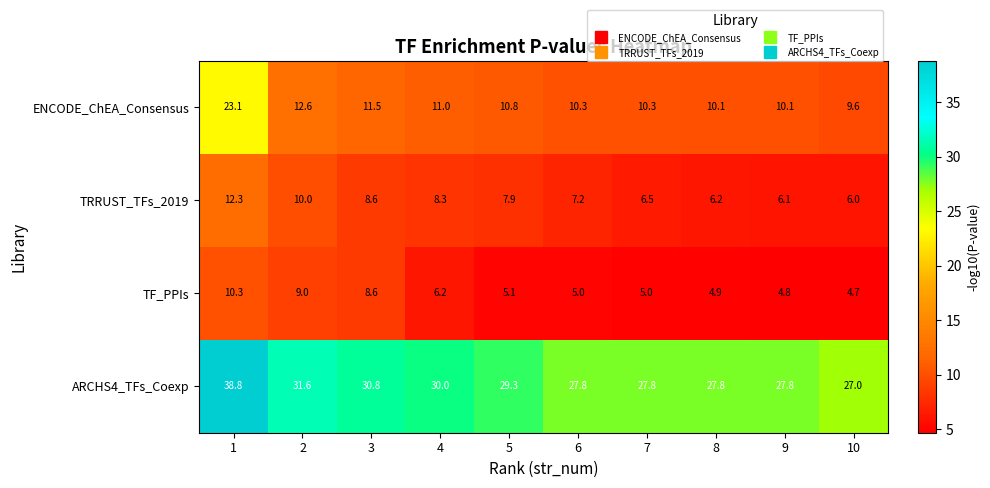

At which category is the sum across all series the highest?

1